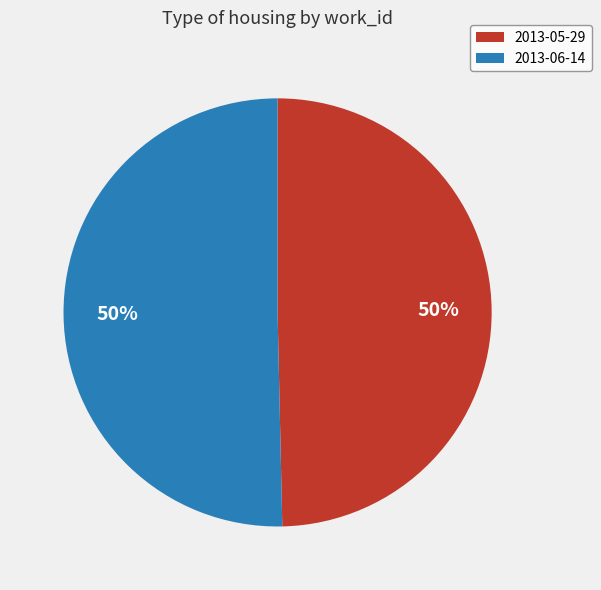

Do 2013-06-14 and 2013-05-29 together represent more than half of the pie?

Yes